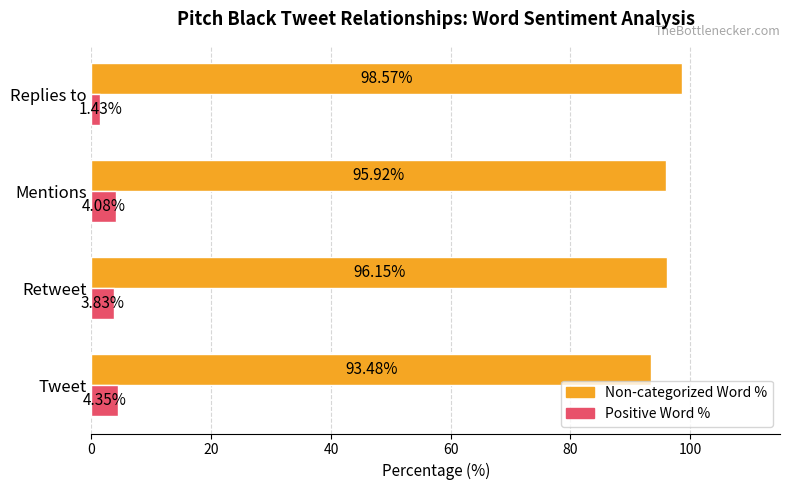

At which category does the chart reach its peak across all series?

Replies to